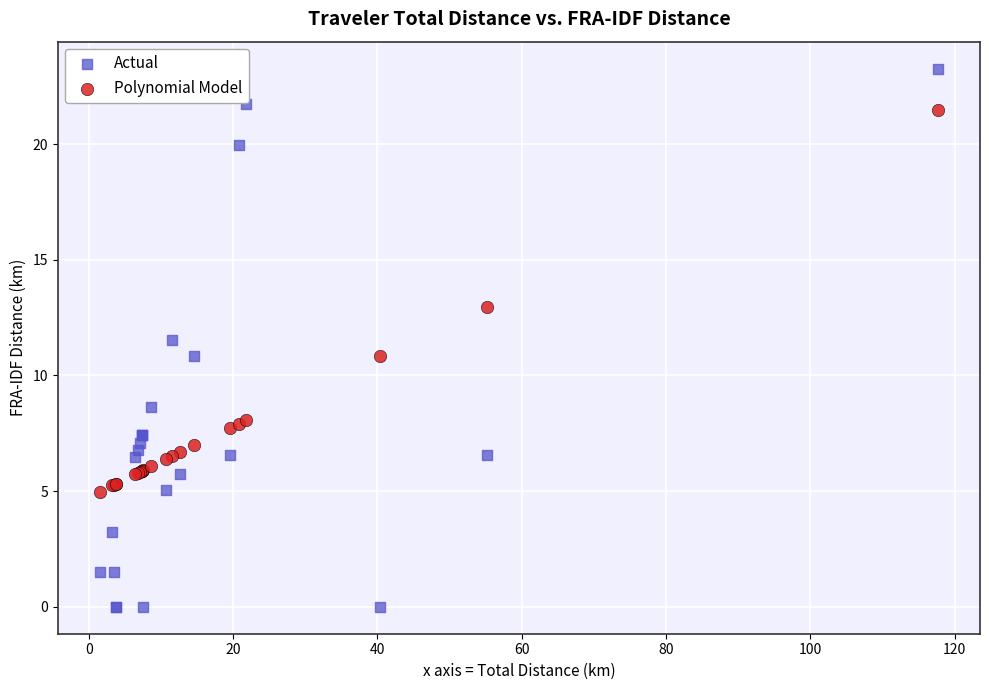

Which series has the largest Y range (max minus min)?

Actual